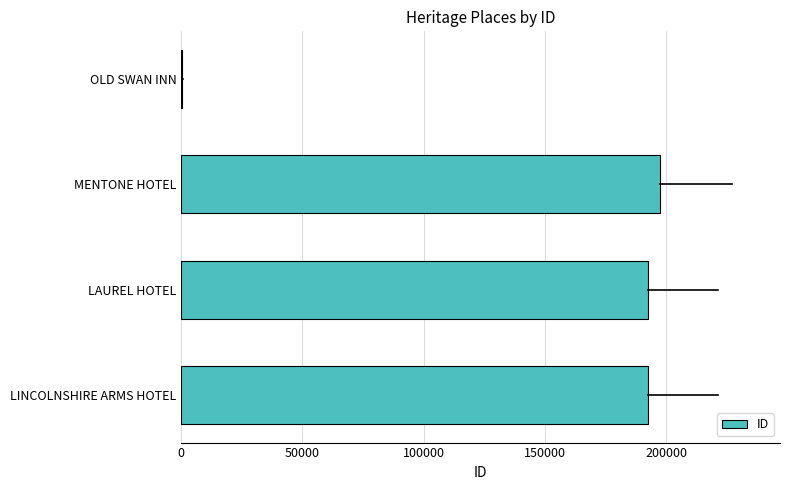

What is the sum of all values?

582589